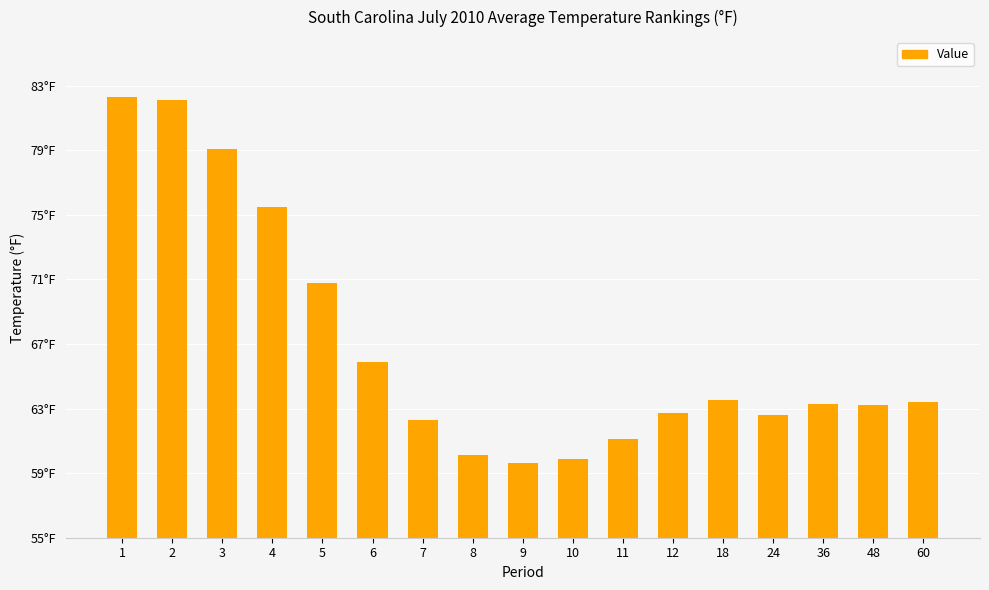

What is the difference between the second highest and minimum values?

22.5